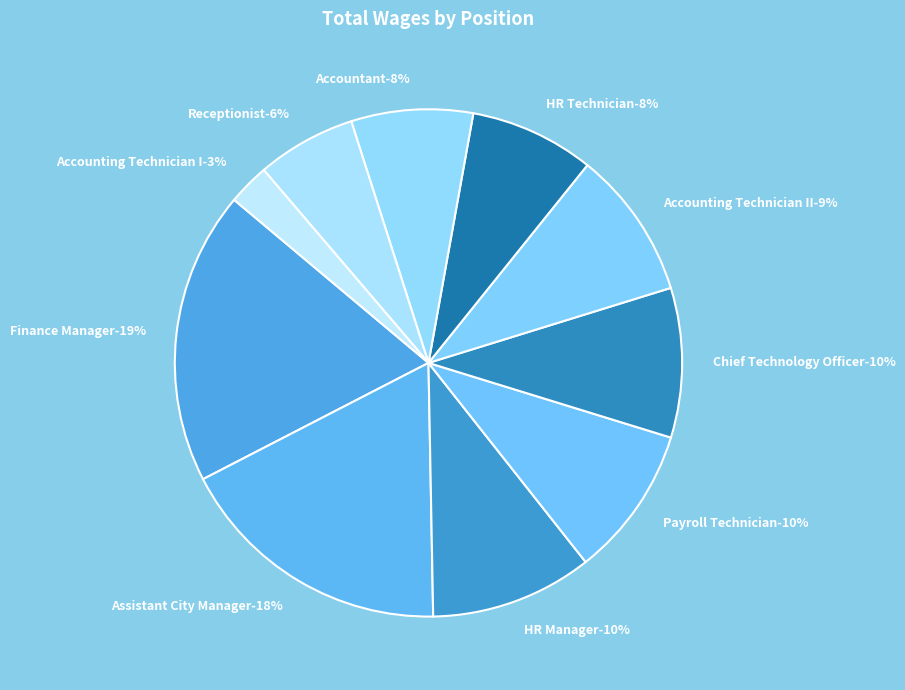

Rank the categories by value from lowest to highest.

Accounting Technician I, Receptionist, Accountant, HR Technician, Accounting Technician II, Chief Technology Officer, Payroll Technician, HR Manager, Assistant City Manager, Finance Manager